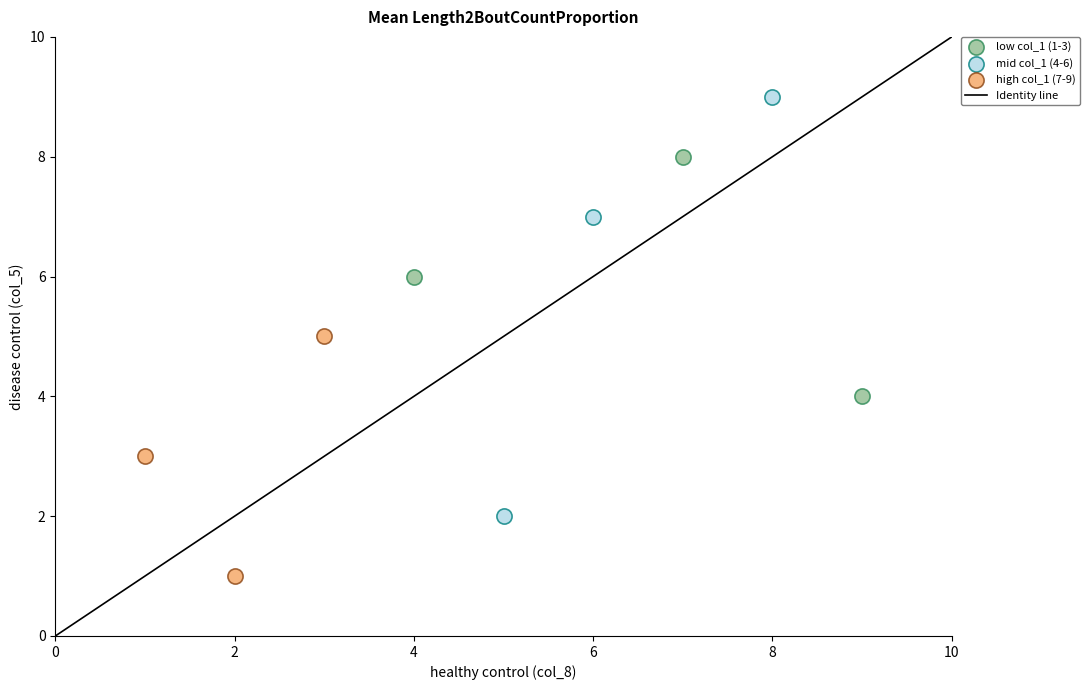

Which series has the widest spread of Y values?

mid col_1 (4-6)